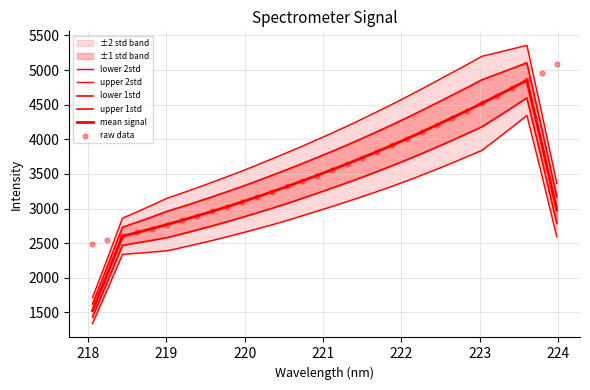

Which series reaches the minimum Y coordinate?

lower 2std